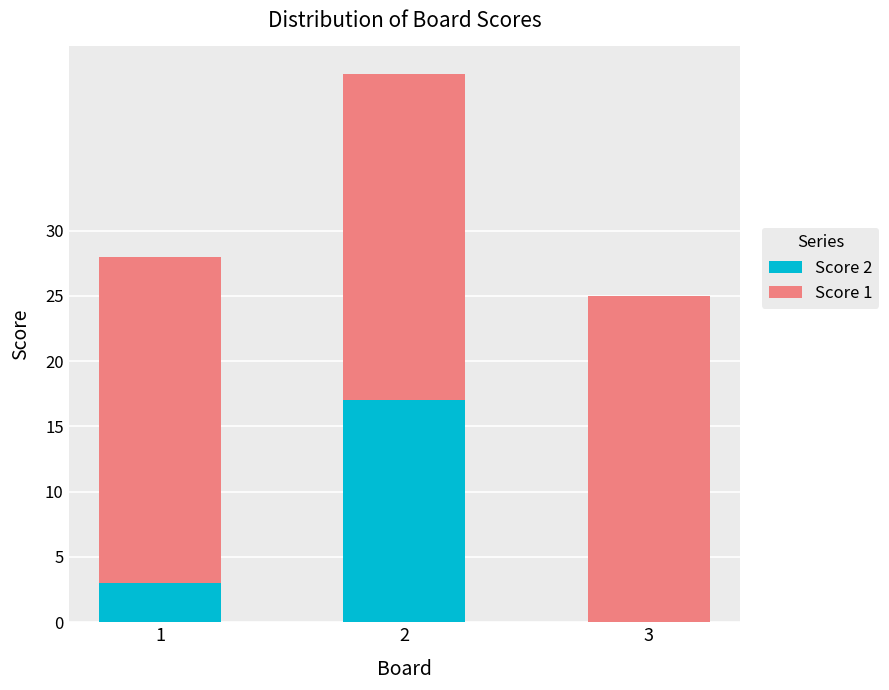

What are all the series names shown in the legend?

Score 2, Score 1